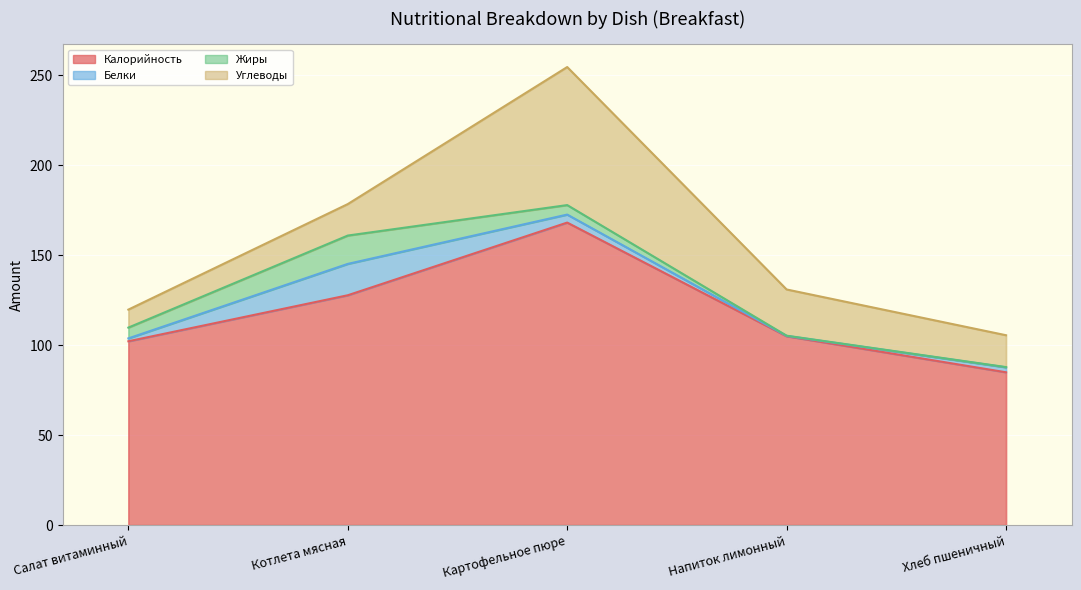

True or false: Углеводы and Жиры cross at least once.

False